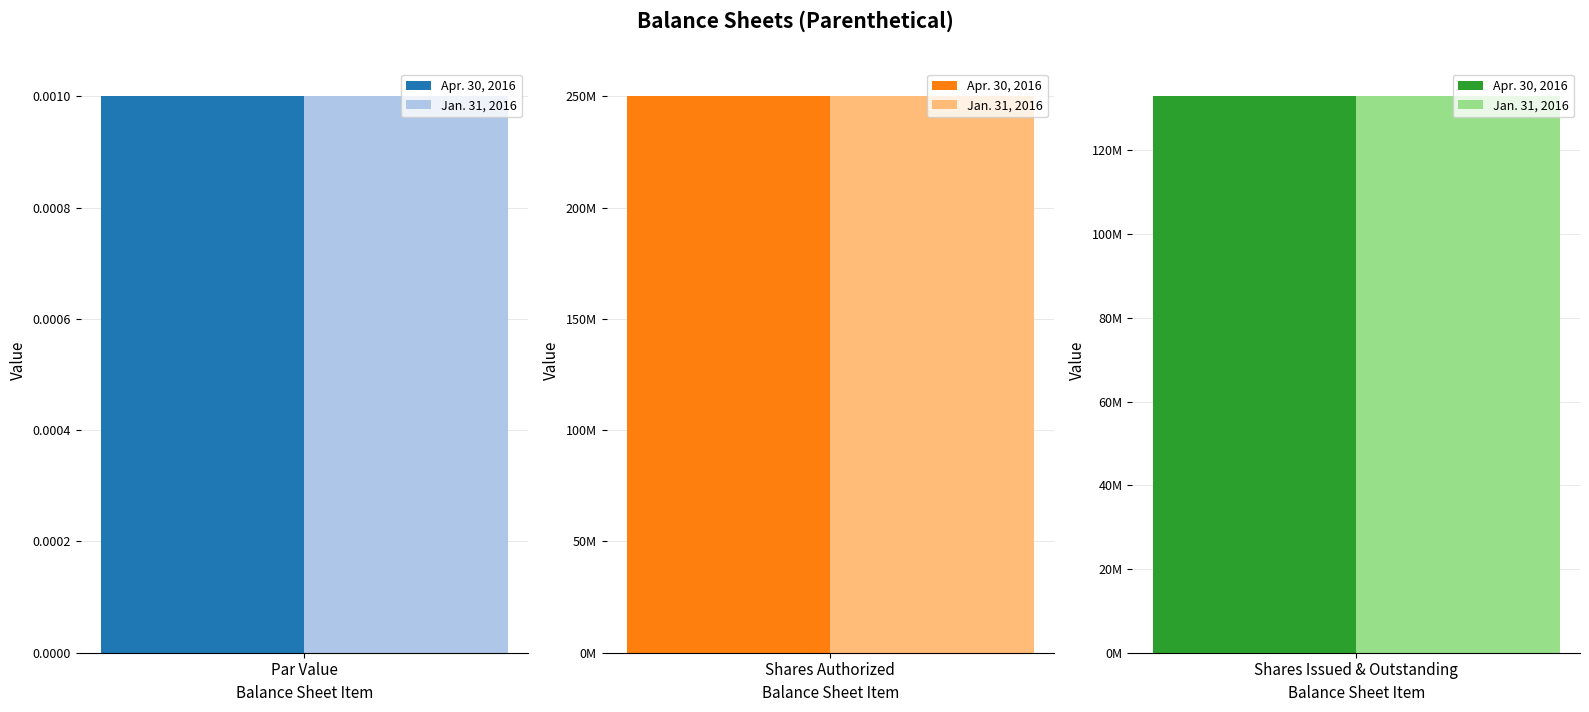

Between Common Stock, Shares Authorized and Common Stock, Shares Issued and Outstanding, which is larger?

Common Stock, Shares Authorized